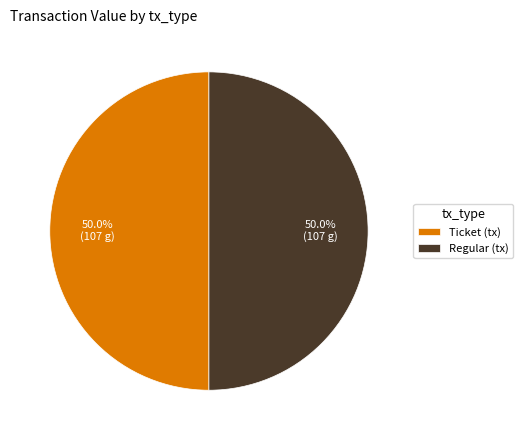

What is the ratio of the value at Regular (tx) to the value at Ticket (tx)?

1.0